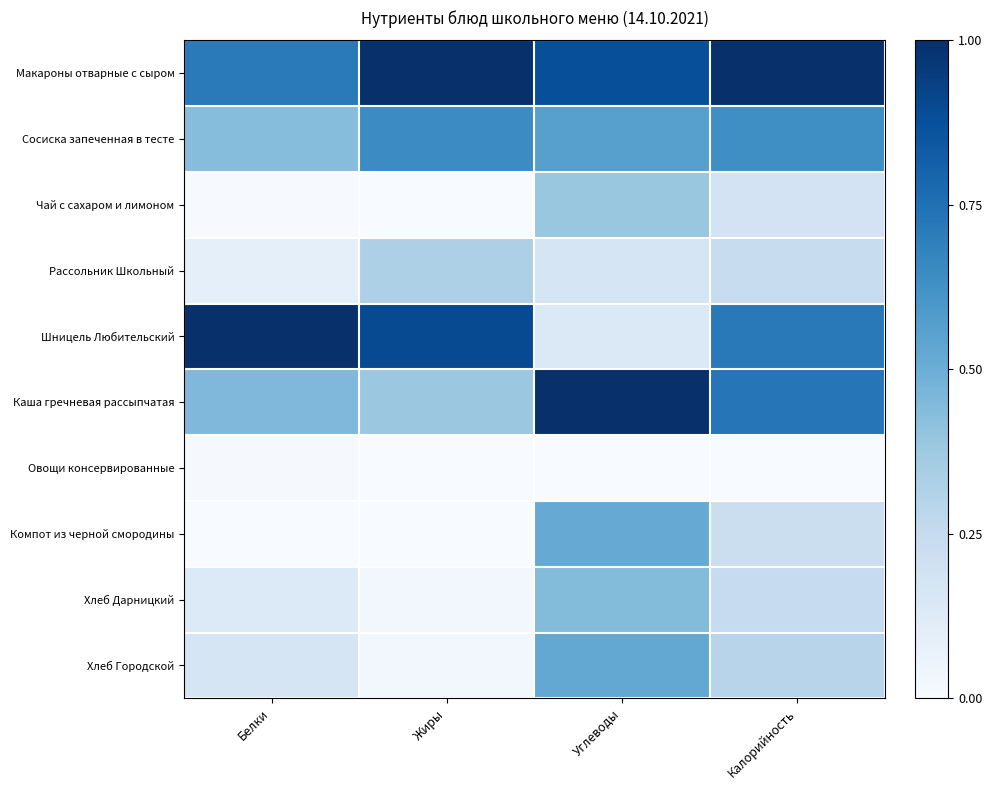

Reading left to right, extract all data points from this chart.

Макароны отварные с сыром: Белки=0.7	Жиры=1.0	Углеводы=0.9	Калорийность=1.0
Сосиска запеченная в тесте: Белки=0.4	Жиры=0.6	Углеводы=0.6	Калорийность=0.6
Чай с сахаром и лимоном: Белки=0.0	Жиры=0.0	Углеводы=0.4	Калорийность=0.2
Рассольник Школьный: Белки=0.1	Жиры=0.3	Углеводы=0.2	Калорийность=0.2
Шницель Любительский: Белки=1.0	Жиры=0.9	Углеводы=0.1	Калорийность=0.7
Каша гречневая рассыпчатая: Белки=0.5	Жиры=0.4	Углеводы=1.0	Калорийность=0.7
Овощи консервированные: Белки=0.0	Жиры=0.0	Углеводы=0.0	Калорийность=0.0
Компот из черной смородины: Белки=0.0	Жиры=0.0	Углеводы=0.5	Калорийность=0.2
Хлеб Дарницкий: Белки=0.1	Жиры=0.0	Углеводы=0.4	Калорийность=0.2
Хлеб Городской: Белки=0.2	Жиры=0.0	Углеводы=0.5	Калорийность=0.3